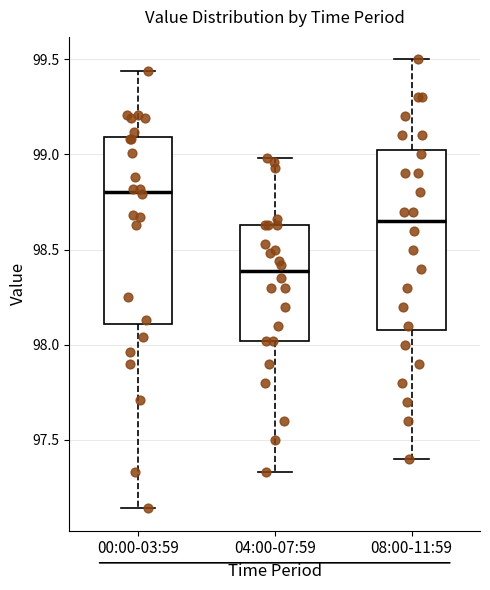

Where does the median line of the box for 00:00-03:59 sit on the y-axis? The values are not printed on the chart, so give them approximately, as read against the axis.

98.80